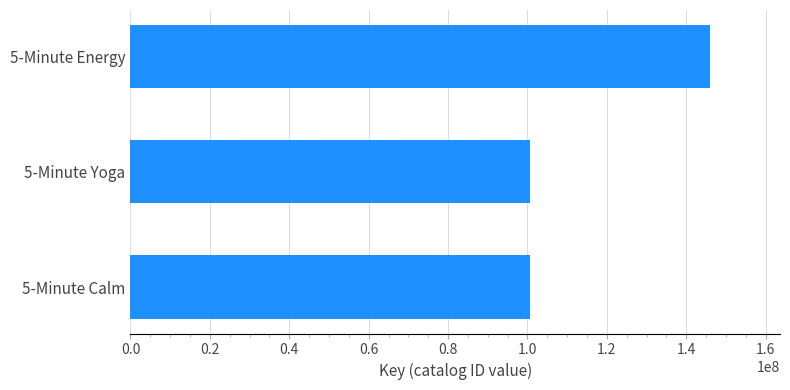

What is the change in value from 5-Minute Energy to 5-Minute Yoga?

-45409704